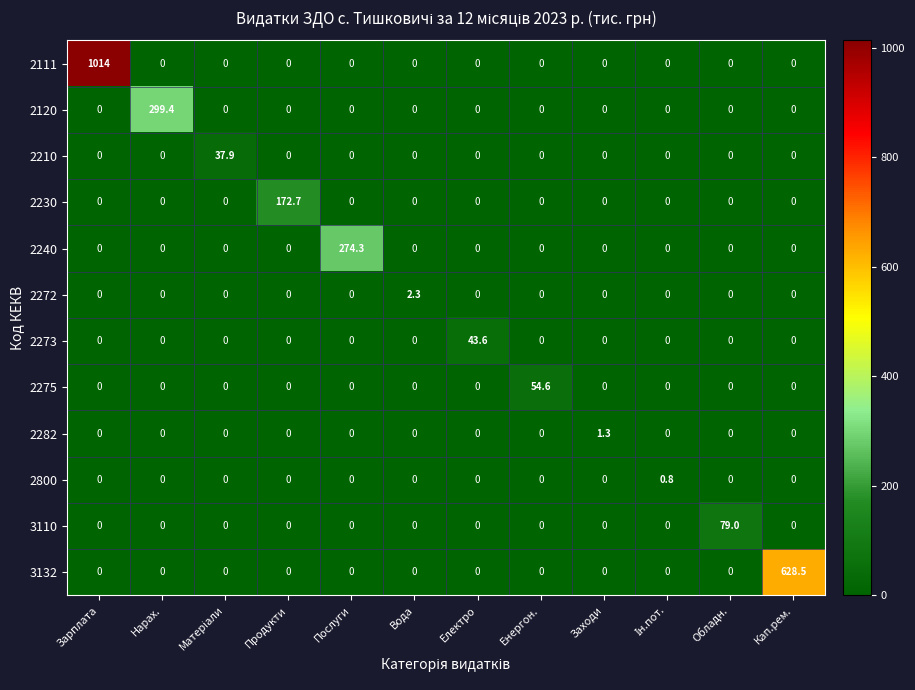

Is it true that 2275 equals 34.7 at Обладн.?

False